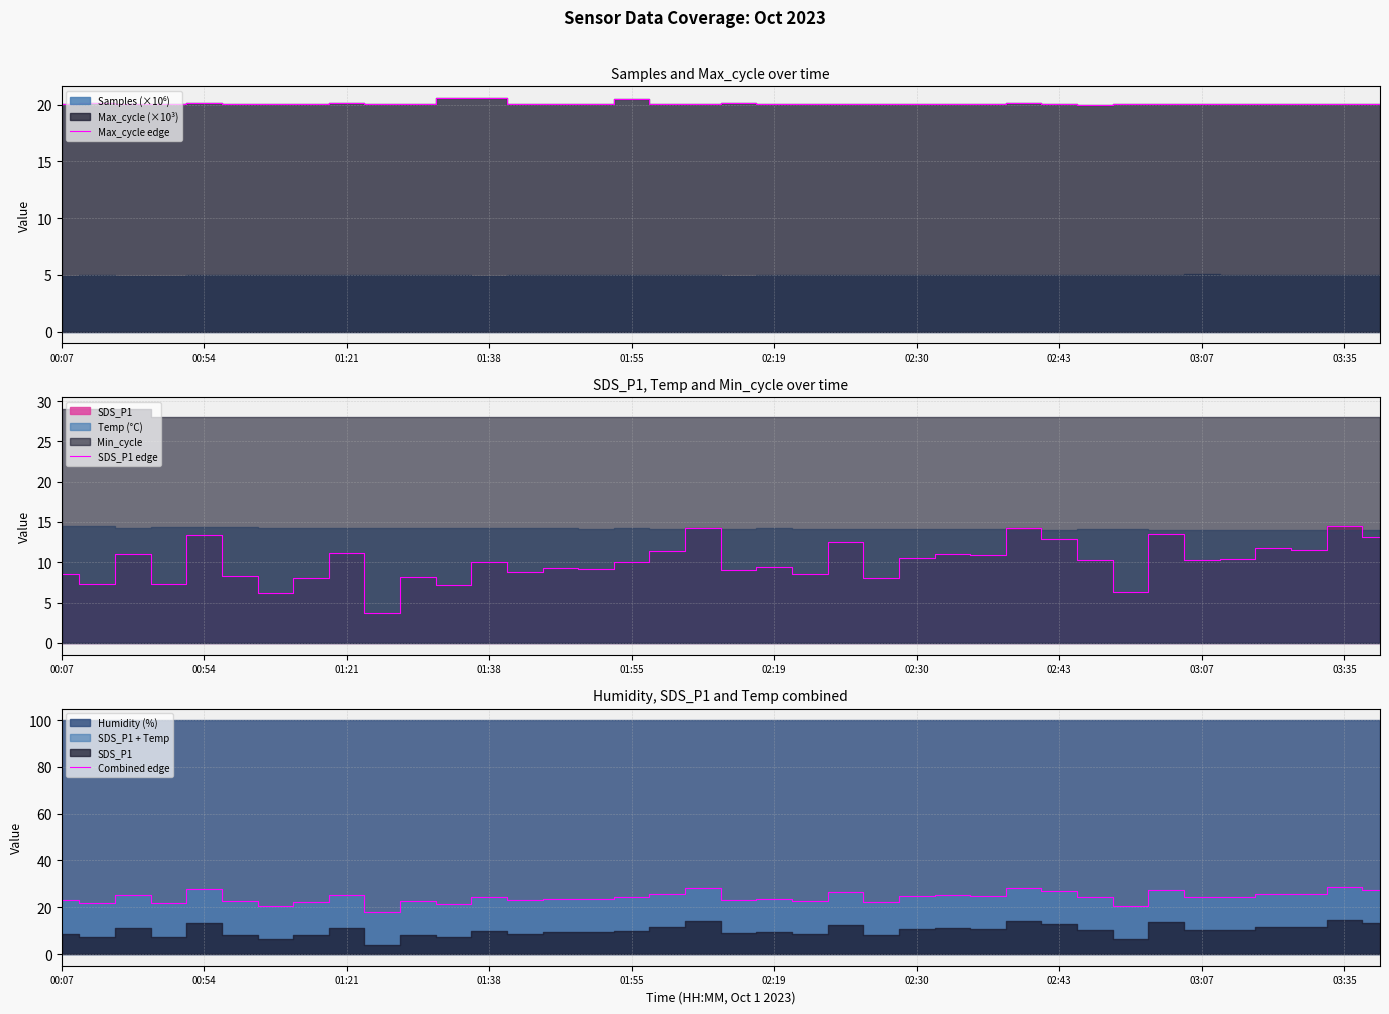

What is the highest value of the Max_cycle edge series?

20.6